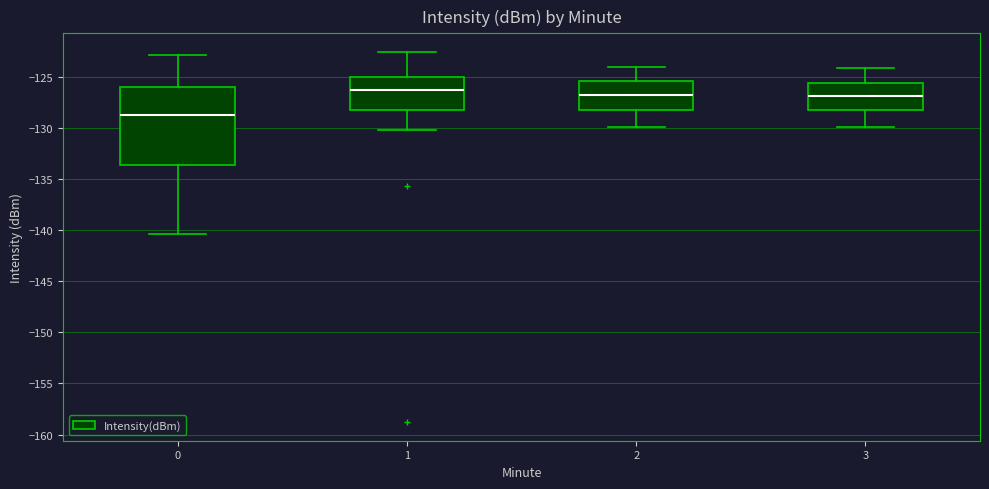

Which box's median line is the lowest?

0